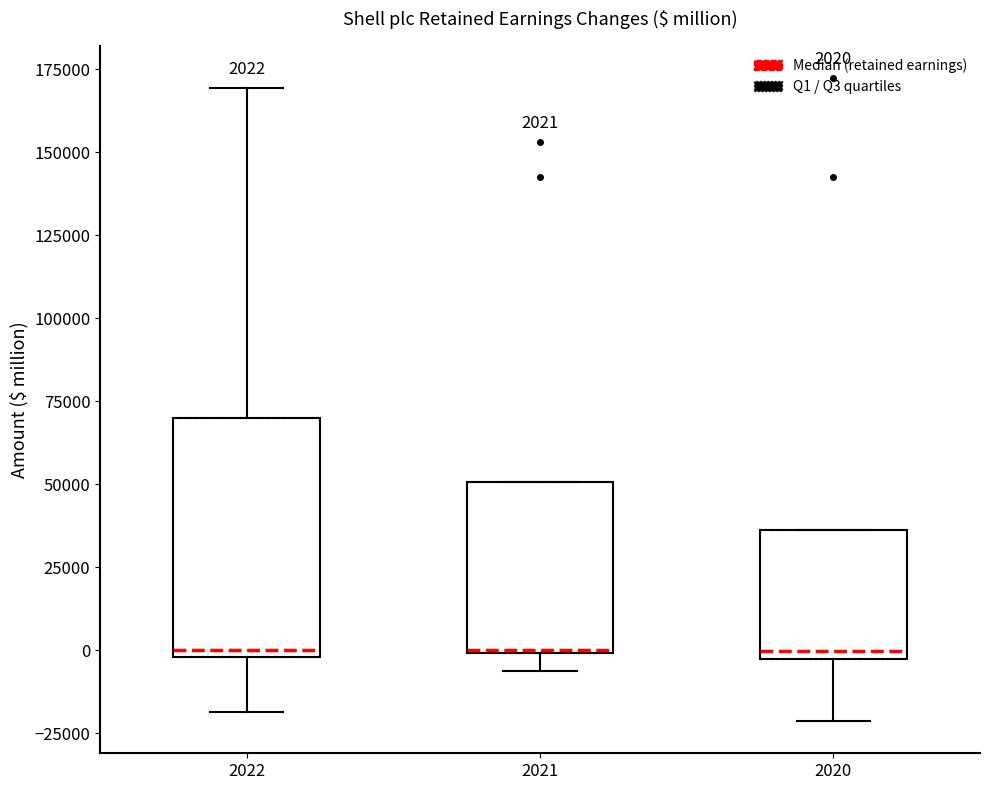

Which box is the tallest, from its lower edge to its upper edge?

2022